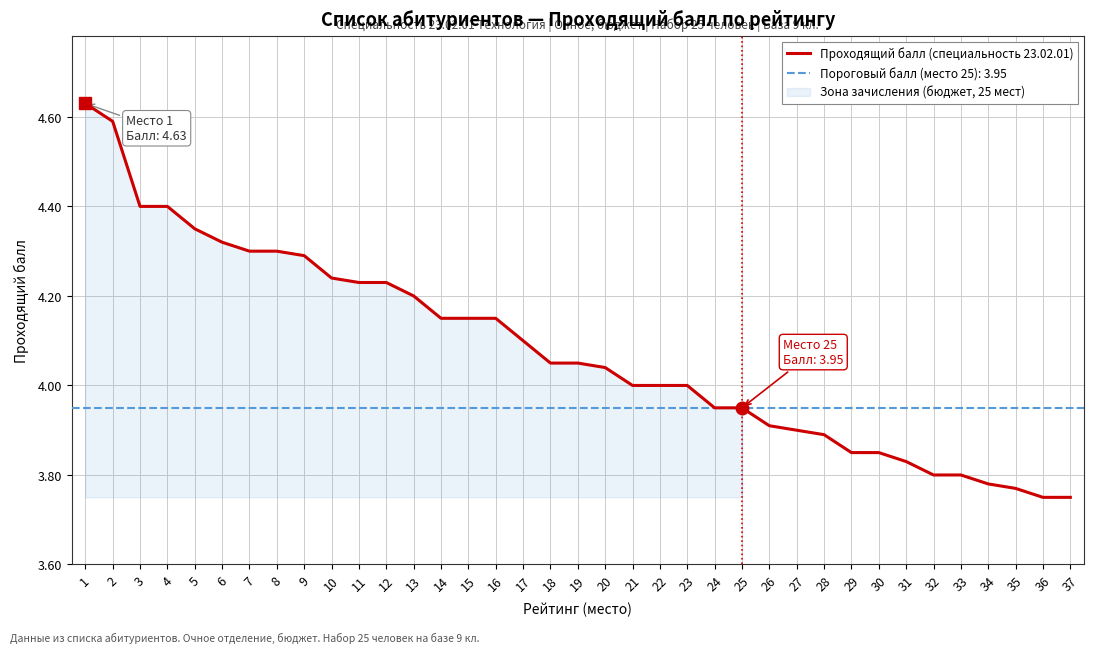

True or false: the data shows 0.8 at 34.

False